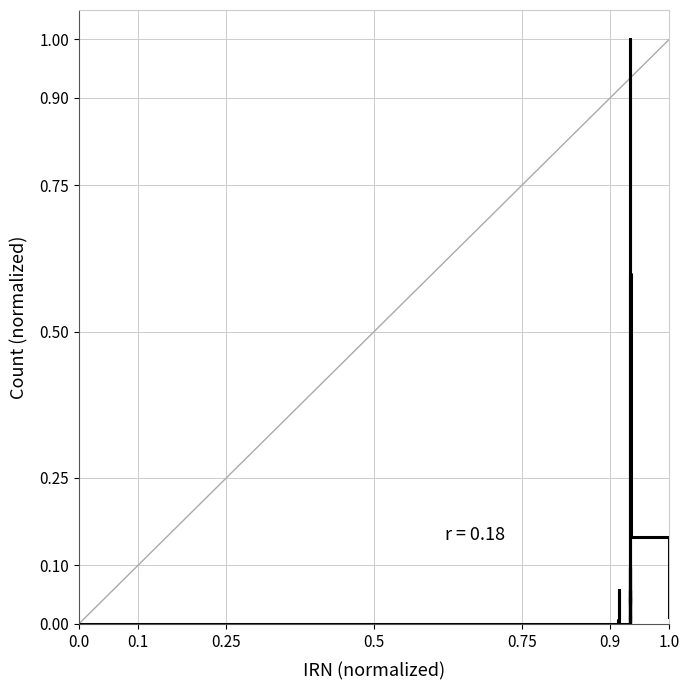

What is the maximum value shown in the chart?

1.0